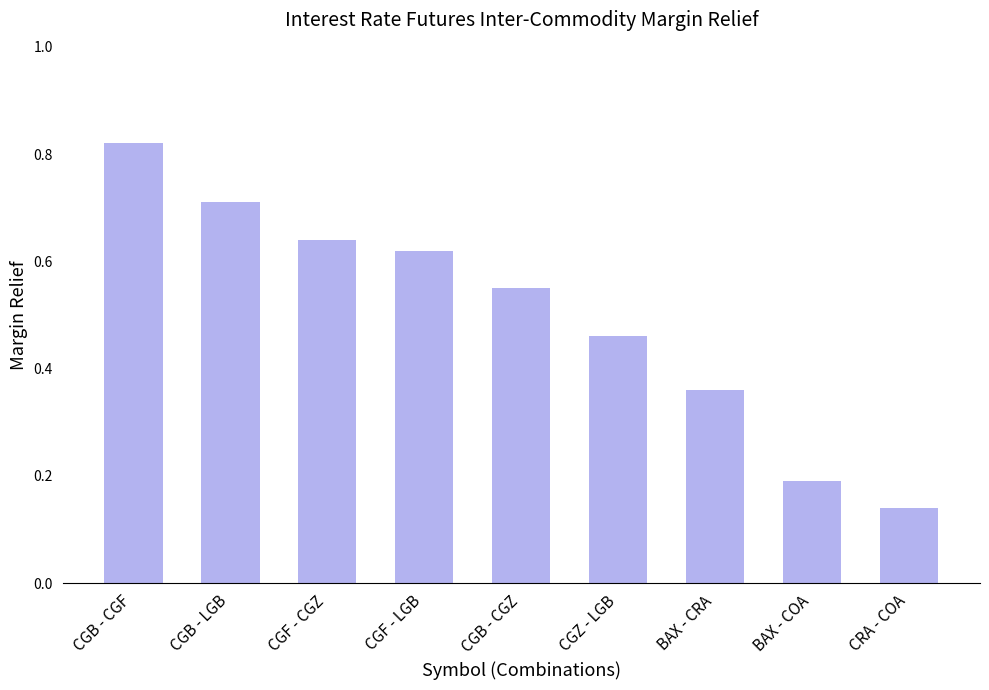

At which label is the value closest to 0?

CRA - COA